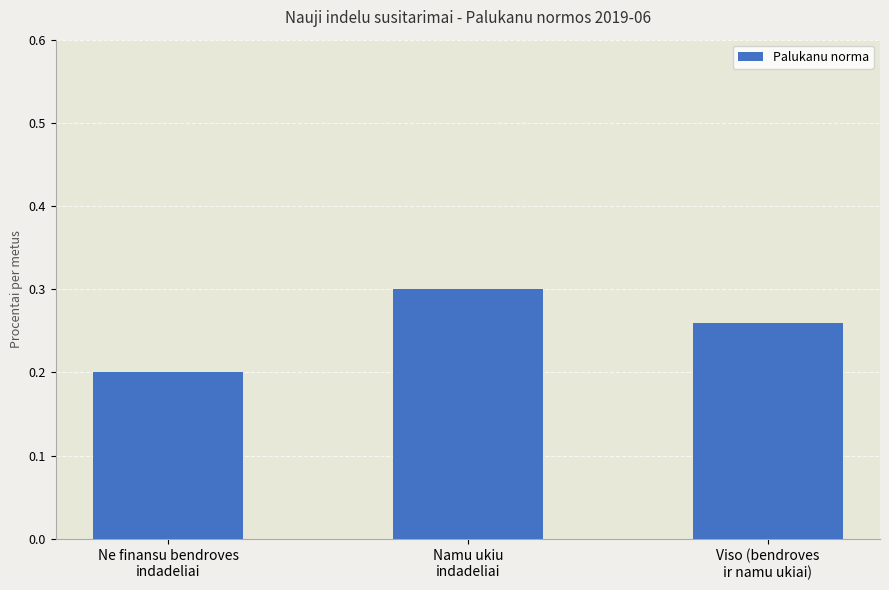

How many values are between 0 and 1?

3